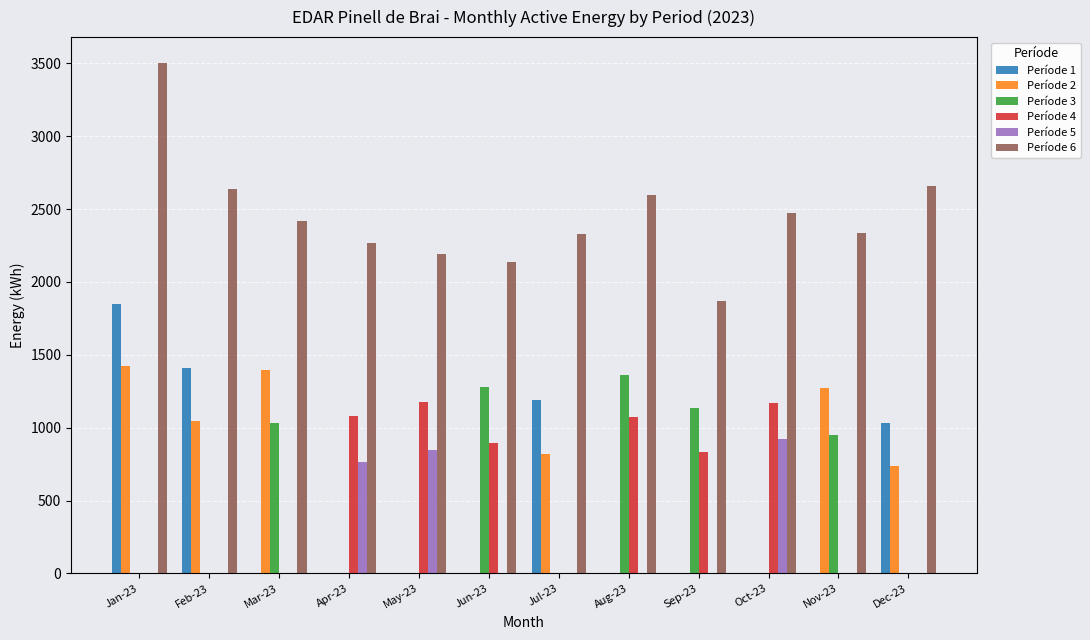

Is it true that Període 1 equals 696 at Nov-23?

False